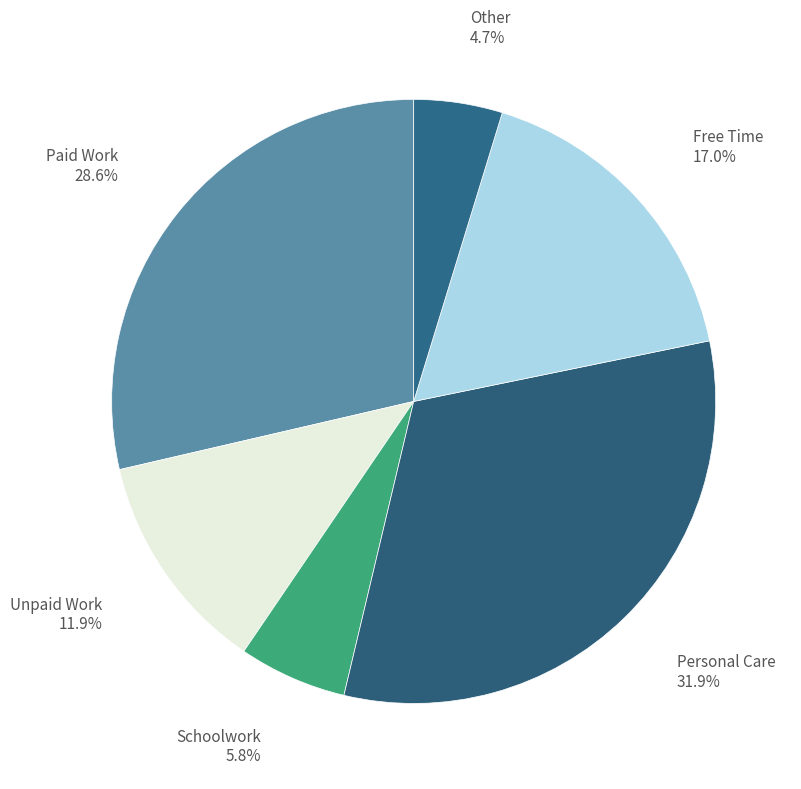

Rank the categories by value from lowest to highest.

Other, Schoolwork, Unpaid Work, Free Time, Paid Work, Personal Care